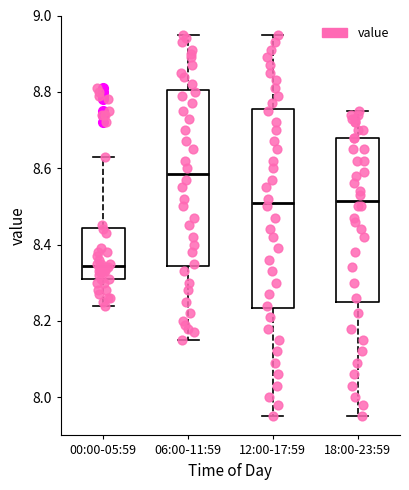

Reading left to right, transcribe this box plot: for each box, give where its median line is, the range the box spans, and where its two whiskers end, as read against the y-axis. The values are not printed on the chart, so give them approximately, as read against the axis.

00:00-05:59: median 8.34, box 8.32 to 8.44, whiskers 8.24 to 8.64
06:00-11:59: median 8.58, box 8.34 to 8.80, whiskers 8.16 to 8.96
12:00-17:59: median 8.52, box 8.24 to 8.76, whiskers 7.96 to 8.96
18:00-23:59: median 8.52, box 8.26 to 8.68, whiskers 7.96 to 8.76